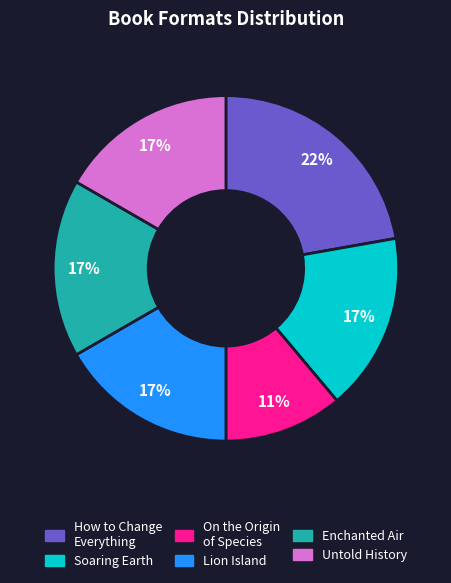

How many slices are in this pie chart?

6